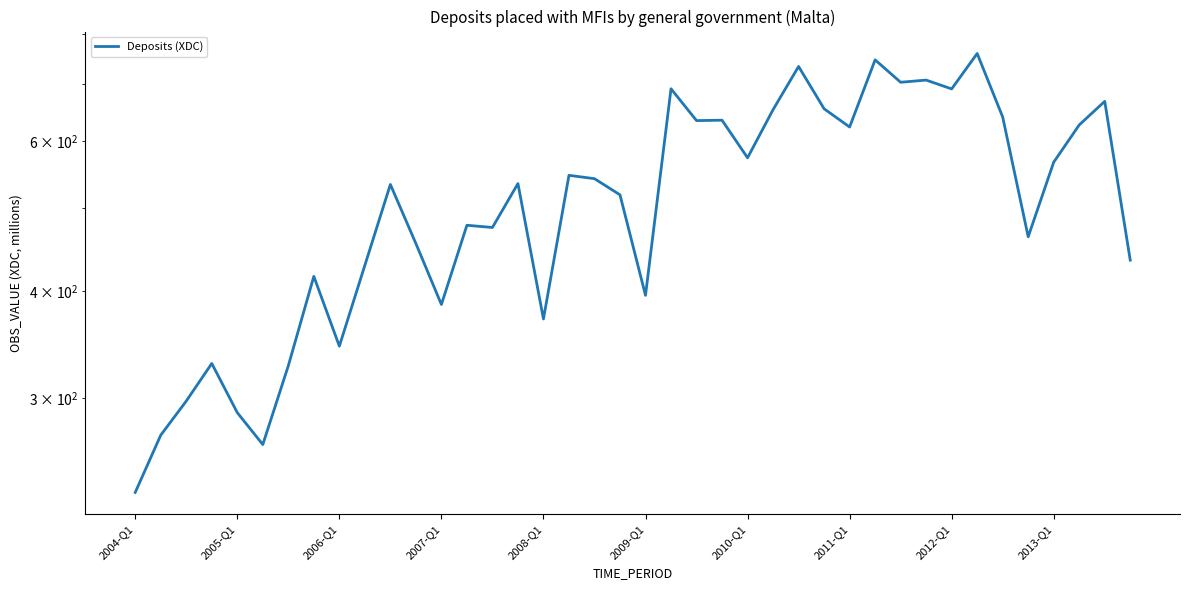

What is the value of the 18th point from the left?

546.7